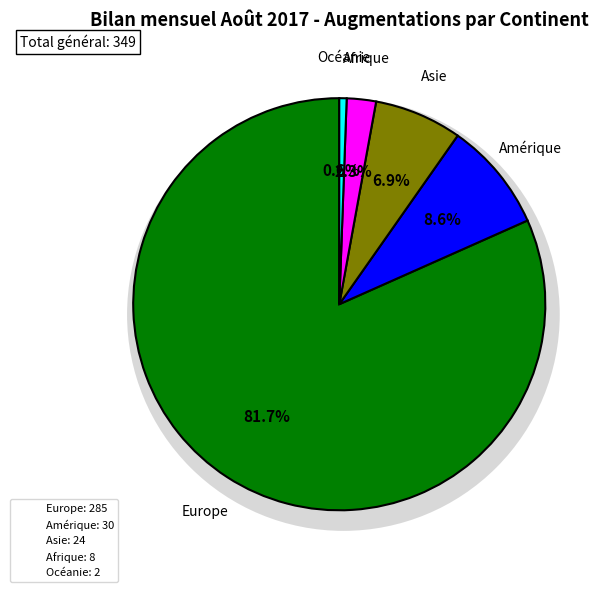

Which slice represents more than half of the pie?

Europe